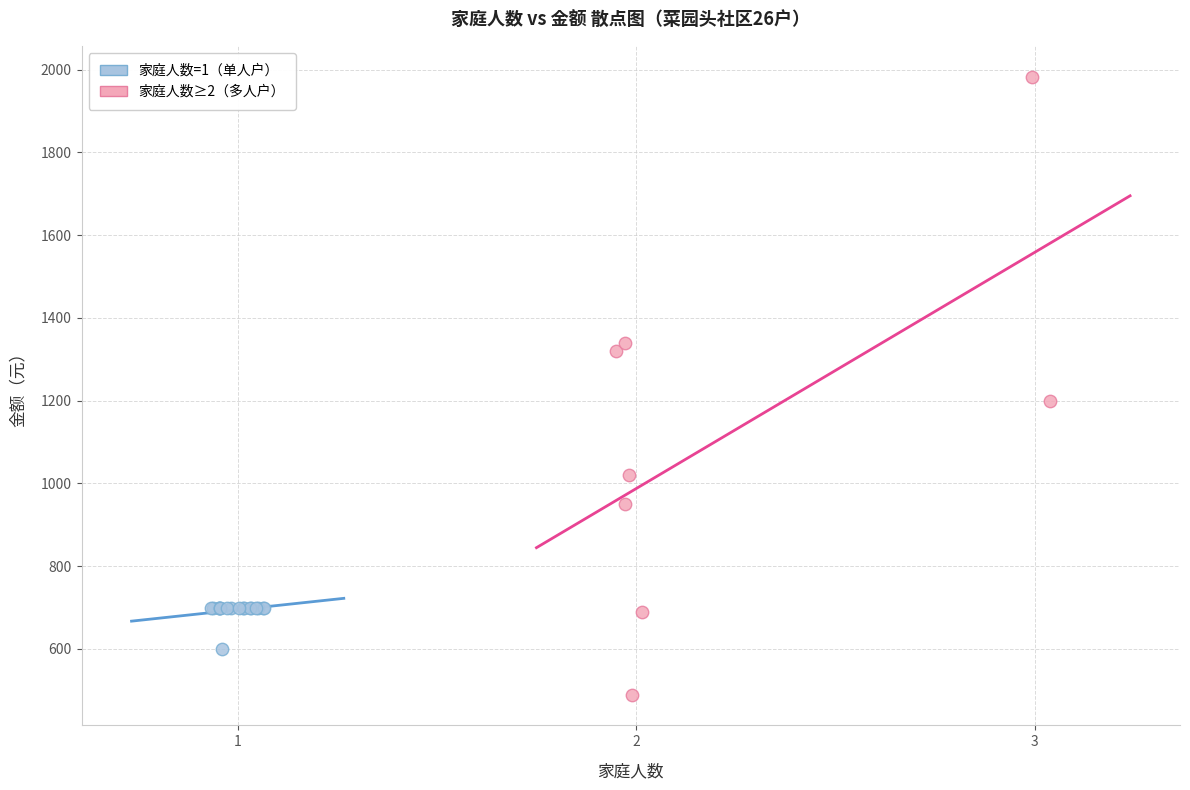

Which series contains the lowest Y value?

家庭人数≥2（多人户）